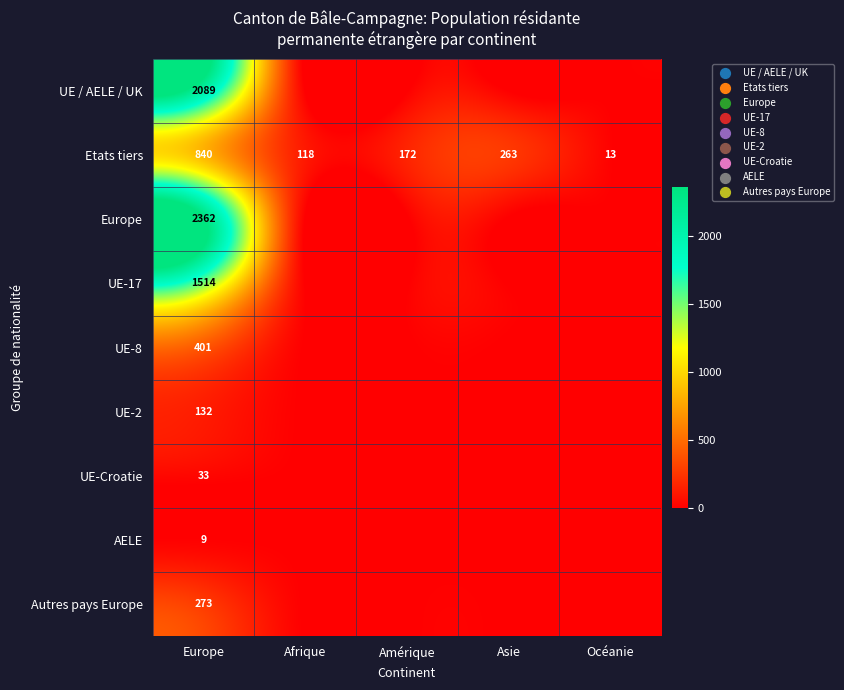

What is the difference between the maximum and second lowest values in the Etats tiers series?

722